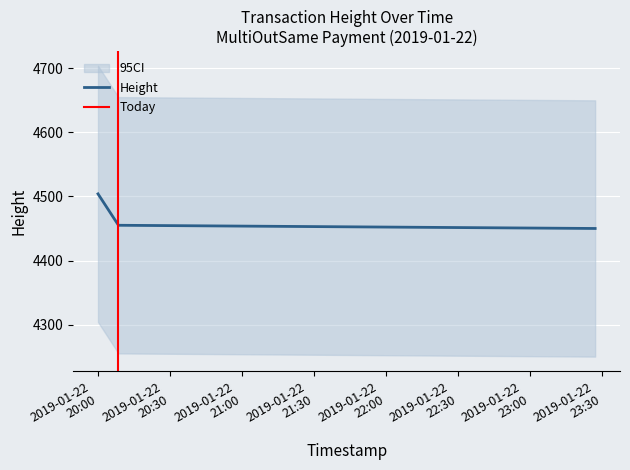

How many data points are above 4455?

1